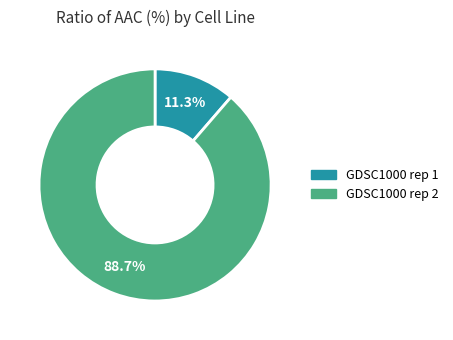

Between GDSC1000 rep 1 and GDSC1000 rep 2, which is larger?

GDSC1000 rep 2